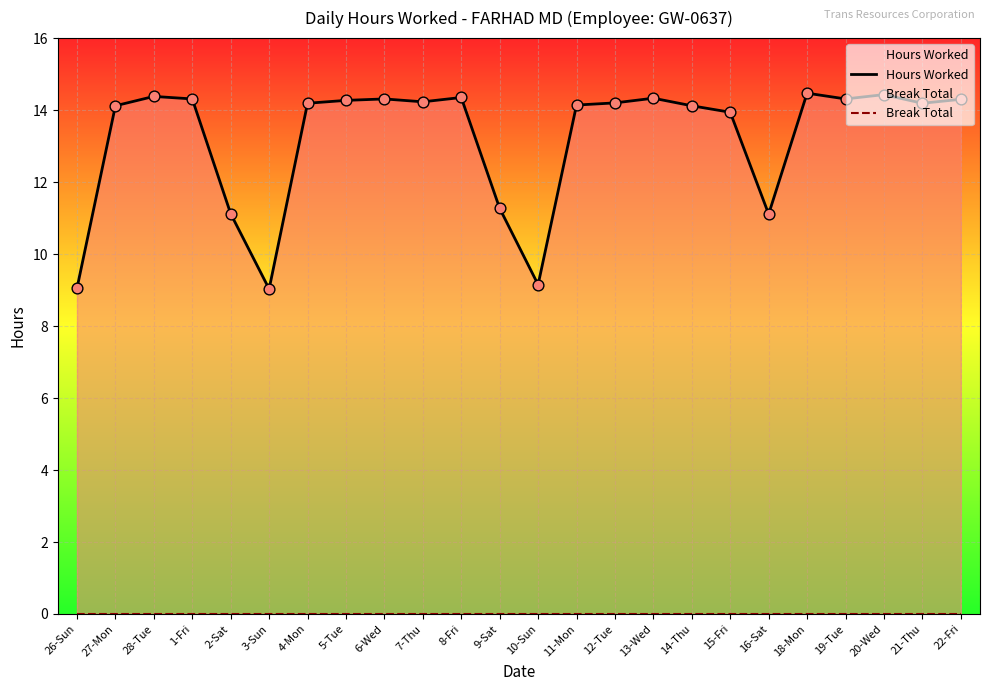

Which series contains the highest Y value?

Hours Worked